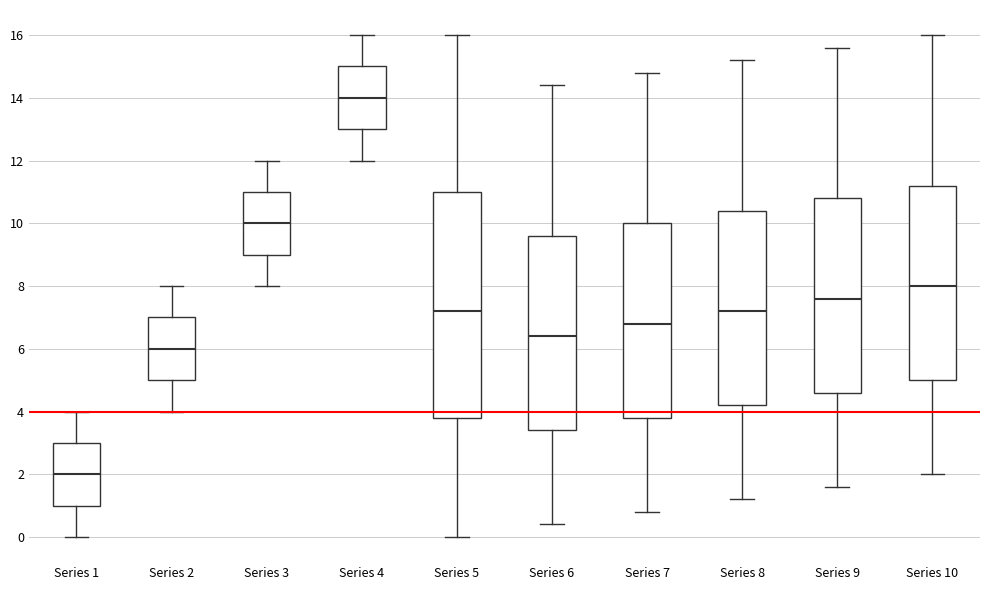

Reading left to right, read every box against the y-axis: the position of its median line, the range the box covers, and the ends of its whiskers. The values are not printed on the chart, so give them approximately, as read against the axis.

Series 1: median 2.0, box 1.0 to 3.0, whiskers 0.0 to 4.0
Series 2: median 6.0, box 5.0 to 7.0, whiskers 4.0 to 8.0
Series 3: median 10.0, box 9.0 to 11.0, whiskers 8.0 to 12.0
Series 4: median 14.0, box 13.0 to 15.0, whiskers 12.0 to 16.0
Series 5: median 7.2, box 3.8 to 11.0, whiskers 0.0 to 16.0
Series 6: median 6.4, box 3.4 to 9.6, whiskers 0.4 to 14.4
Series 7: median 6.8, box 3.8 to 10.0, whiskers 0.8 to 14.8
Series 8: median 7.2, box 4.2 to 10.4, whiskers 1.2 to 15.2
Series 9: median 7.6, box 4.6 to 10.8, whiskers 1.6 to 15.6
Series 10: median 8.0, box 5.0 to 11.2, whiskers 2.0 to 16.0